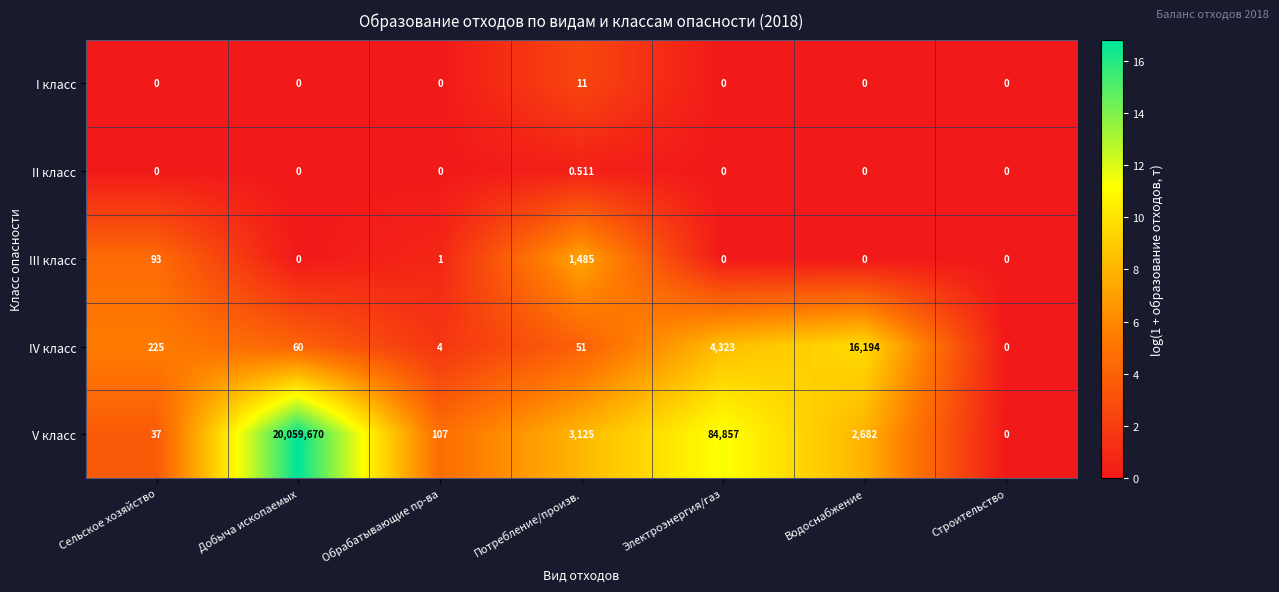

Which label corresponds to the largest value in the chart?

Добыча ископаемых